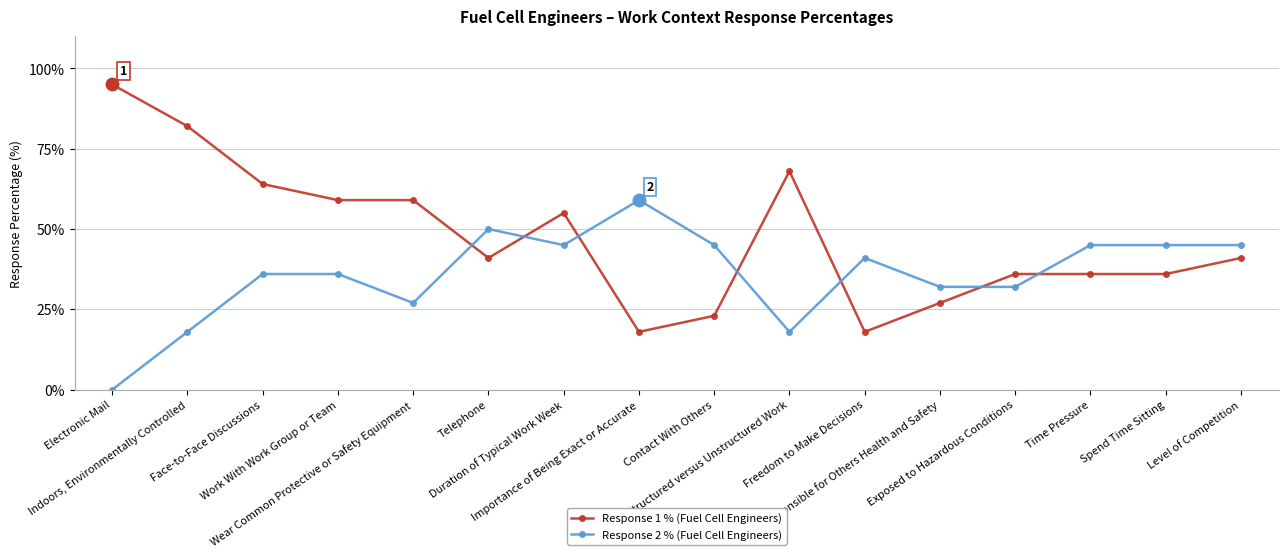

Reading left to right, transcribe all the data shown in this chart.

Response 1 % (Fuel Cell Engineers): Electronic Mail=95	Indoors, Environmentally Controlled=82	Face-to-Face Discussions=64	Work With Work Group or Team=59	Wear Common Protective or Safety Equipment=59	Telephone=41	Duration of Typical Work Week=55	Importance of Being Exact or Accurate=18	Contact With Others=23	Structured versus Unstructured Work=68	Freedom to Make Decisions=18	Responsible for Others Health and Safety=27	Exposed to Hazardous Conditions=36	Time Pressure=36	Spend Time Sitting=36	Level of Competition=41
Response 2 % (Fuel Cell Engineers): Electronic Mail=0	Indoors, Environmentally Controlled=18	Face-to-Face Discussions=36	Work With Work Group or Team=36	Wear Common Protective or Safety Equipment=27	Telephone=50	Duration of Typical Work Week=45	Importance of Being Exact or Accurate=59	Contact With Others=45	Structured versus Unstructured Work=18	Freedom to Make Decisions=41	Responsible for Others Health and Safety=32	Exposed to Hazardous Conditions=32	Time Pressure=45	Spend Time Sitting=45	Level of Competition=45